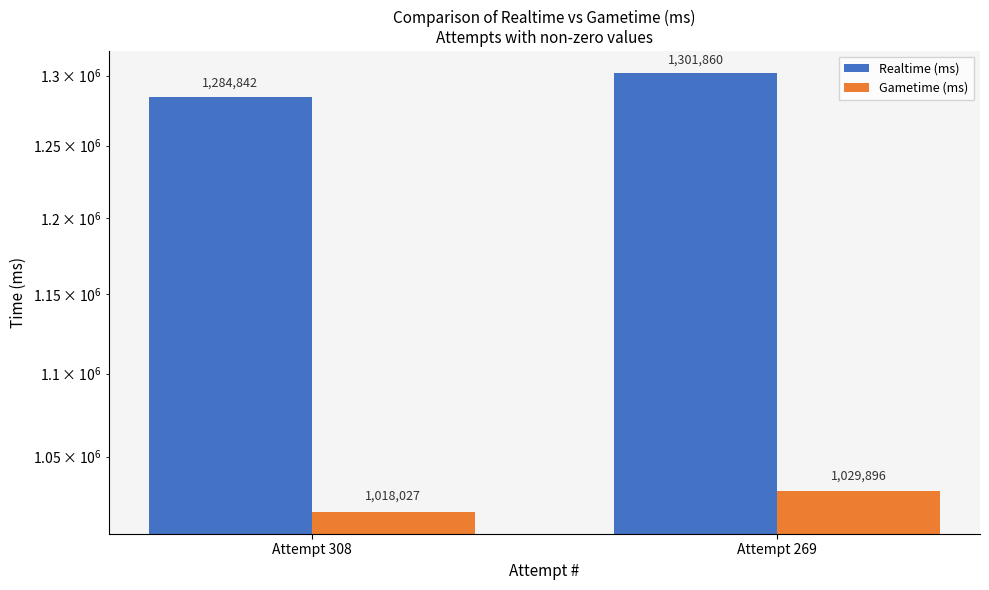

Which category has the highest value in the Realtime (ms) series?

Attempt 269